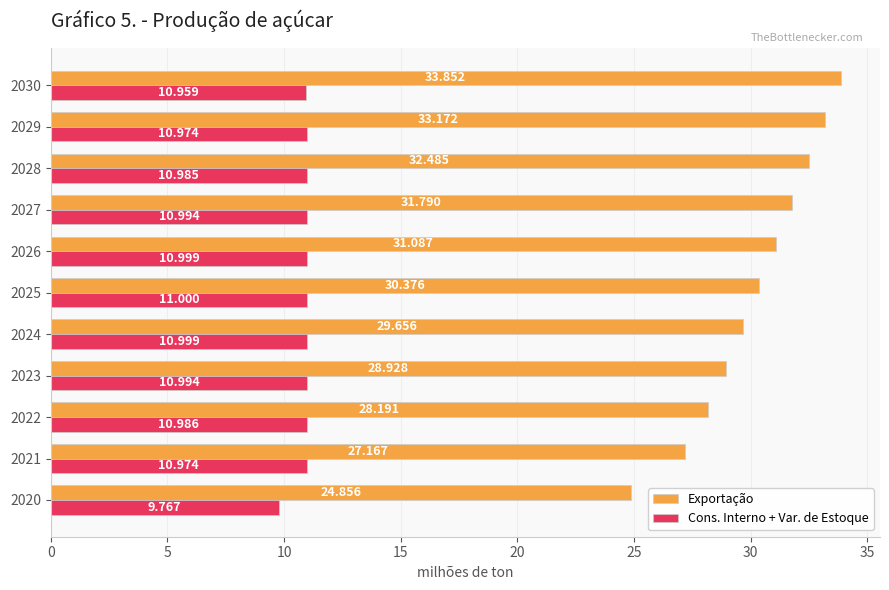

Which series has the widest spread of values?

Exportação